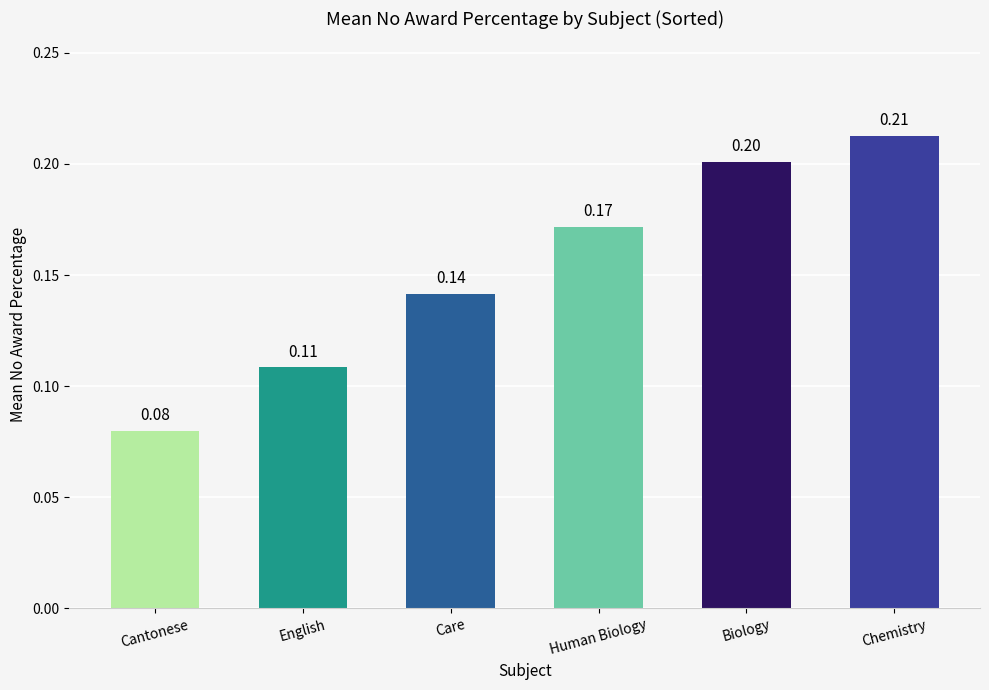

How many bars are there in total?

6